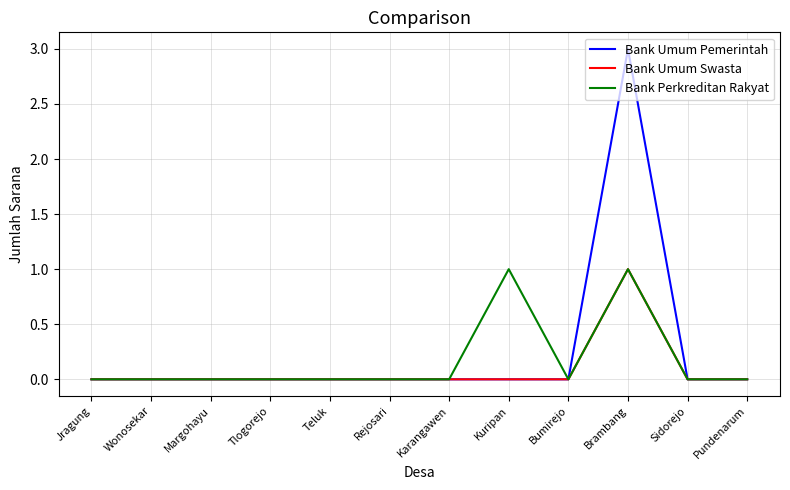

The Bank Umum Swasta series shows 0 at Bumirejo. True or false?

True